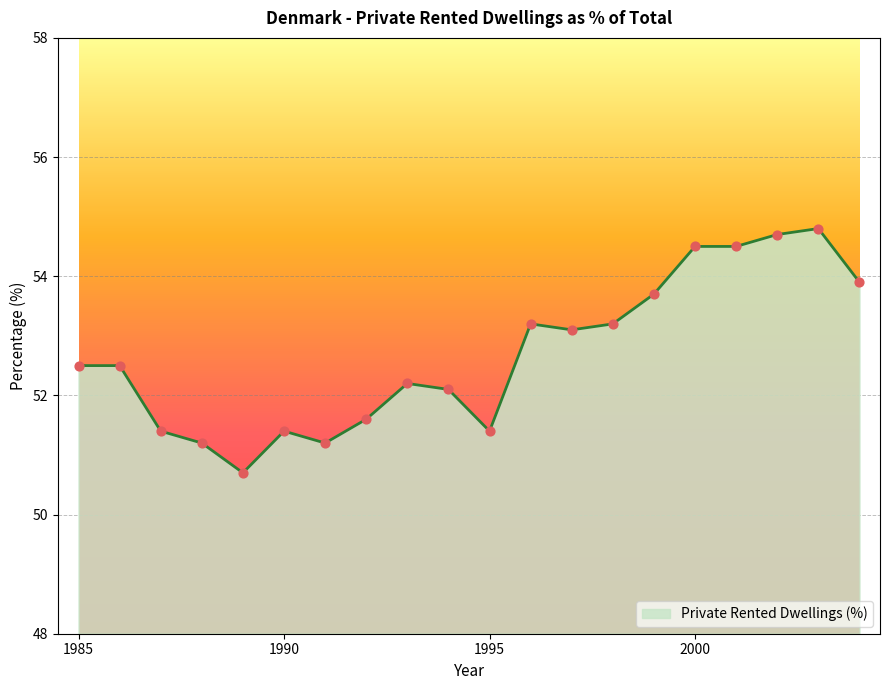

What is the smallest value displayed?

50.7